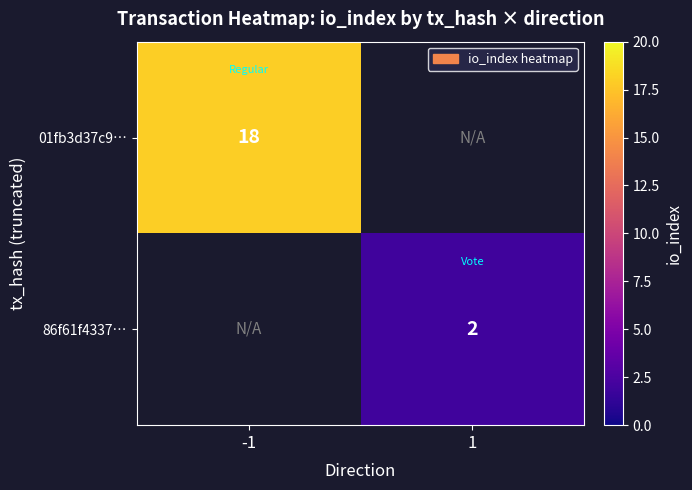

True or false: 86f61f4337… has a value of 2 at 1.

True